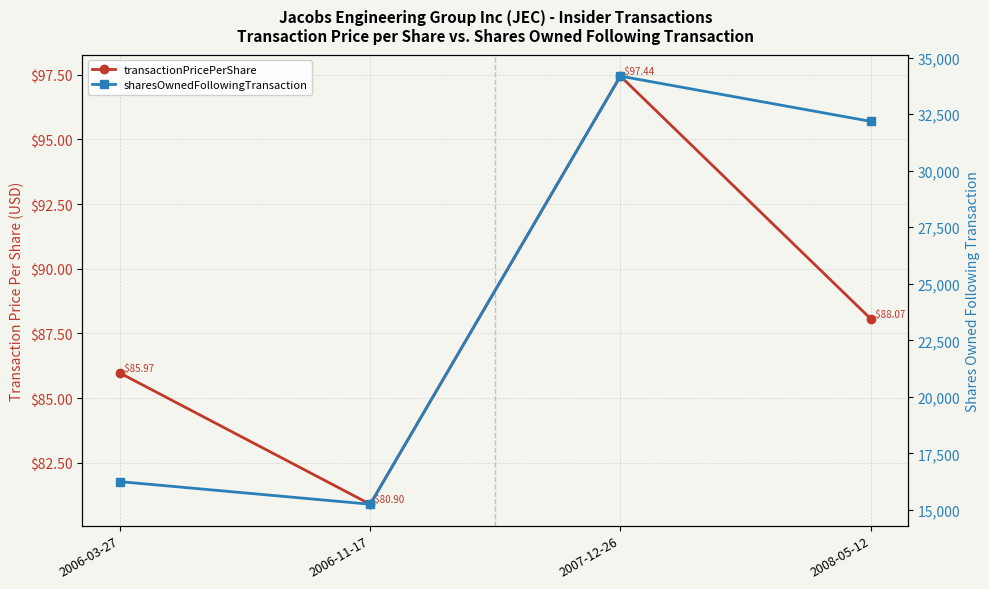

What is the smallest value displayed?

80.9